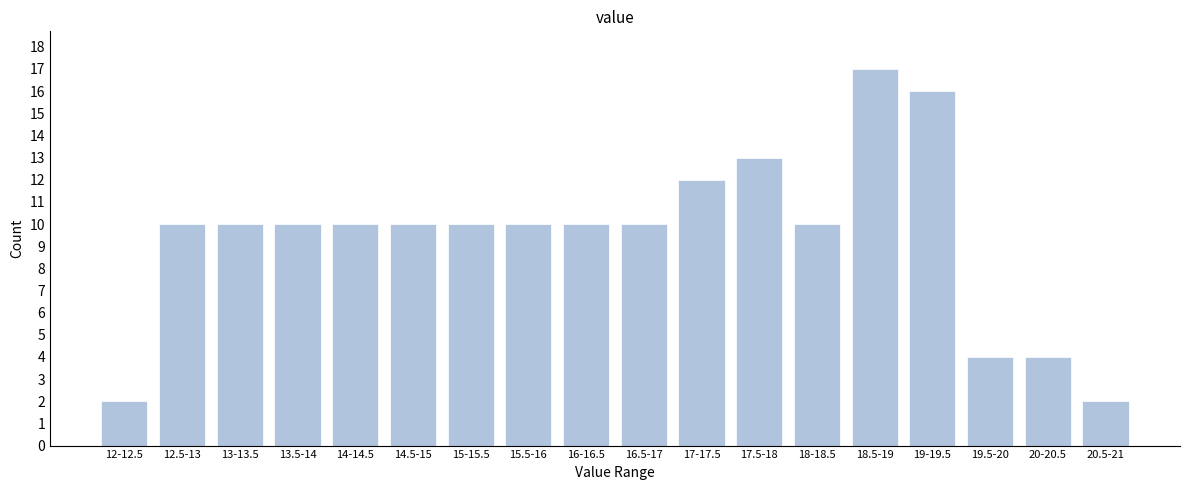

Reading left to right, extract all data points from this chart.

12-12.5=2	12.5-13=10	13-13.5=10	13.5-14=10	14-14.5=10	14.5-15=10	15-15.5=10	15.5-16=10	16-16.5=10	16.5-17=10	17-17.5=12	17.5-18=13	18-18.5=10	18.5-19=17	19-19.5=16	19.5-20=4	20-20.5=4	20.5-21=2